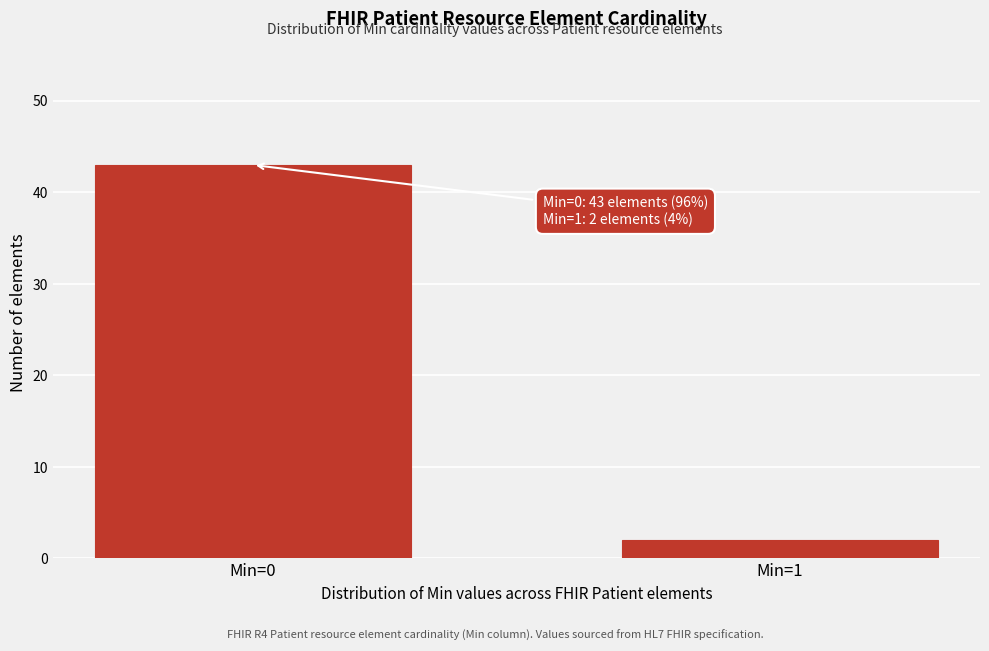

Reading left to right, extract all data points from this chart.

Min=0=43	Min=1=2